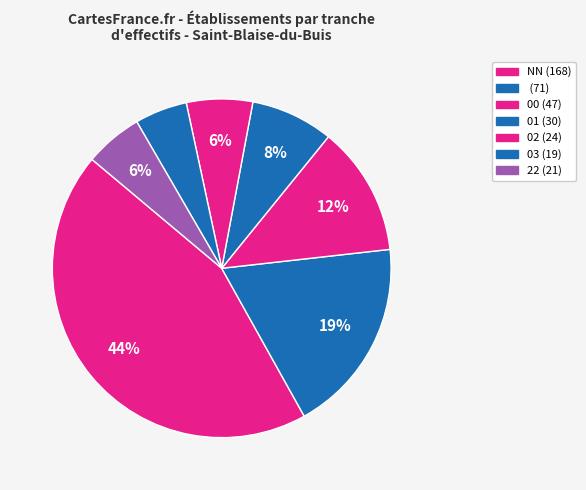

How many slices are in this pie chart?

7